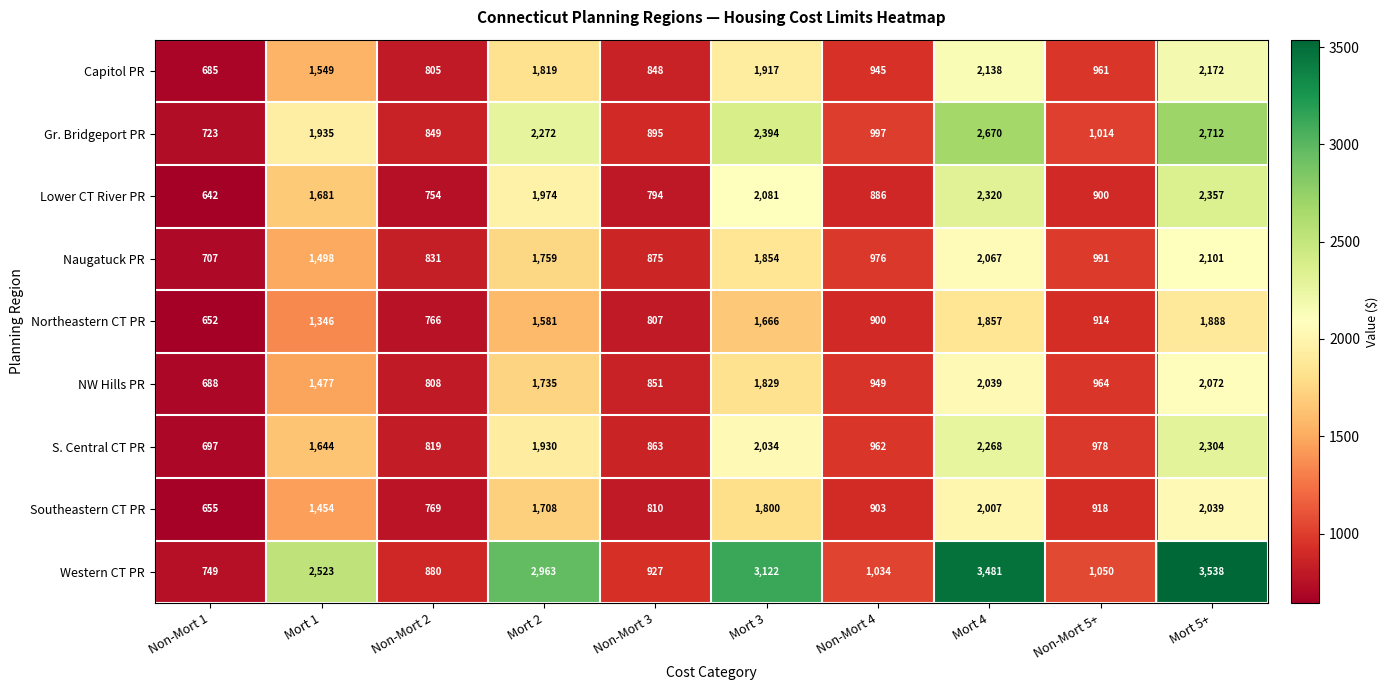

What is the difference between the highest and lowest values at Non-Mort 5+?

150